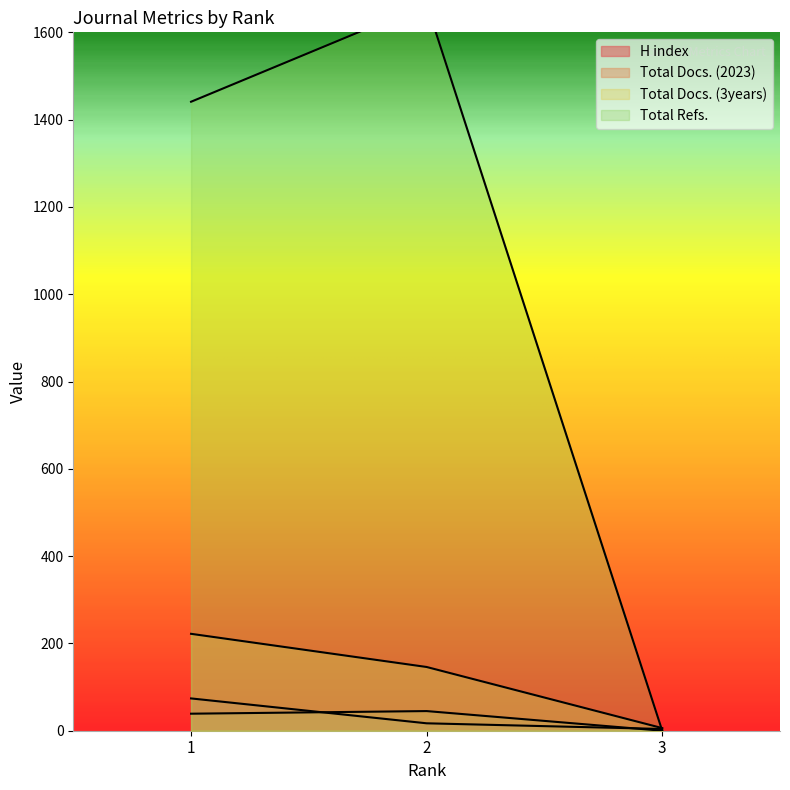

Does the chart have visible grid lines?

No